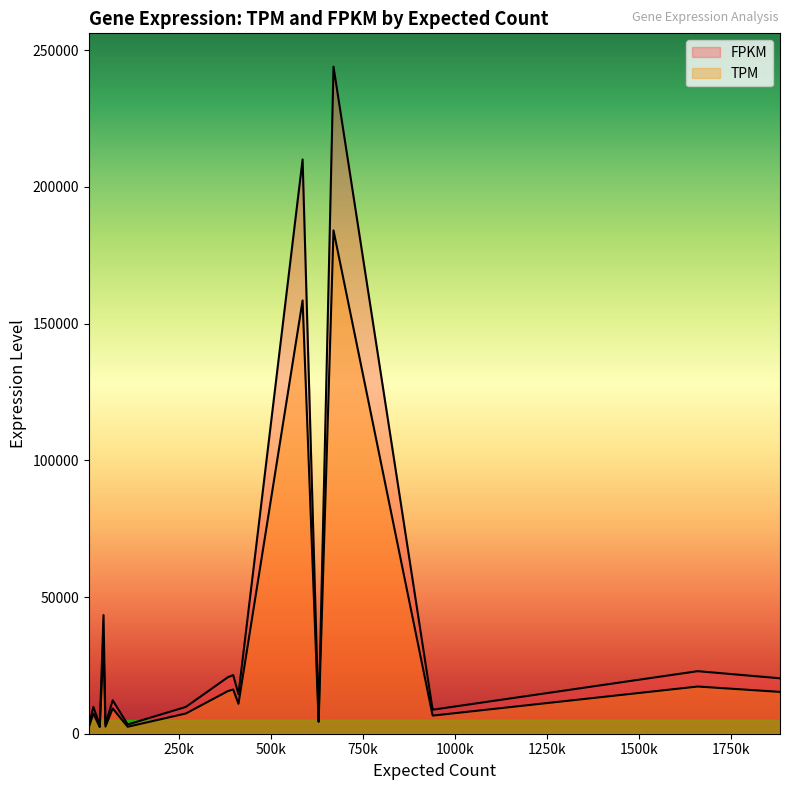

Does the chart have visible grid lines?

No